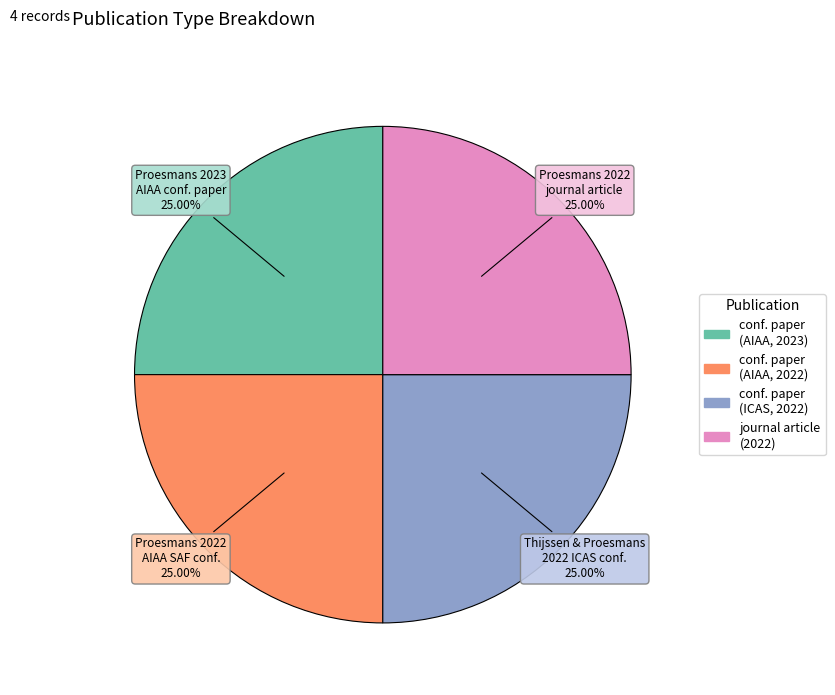

Is there any slice that represents more than half of the pie?

No